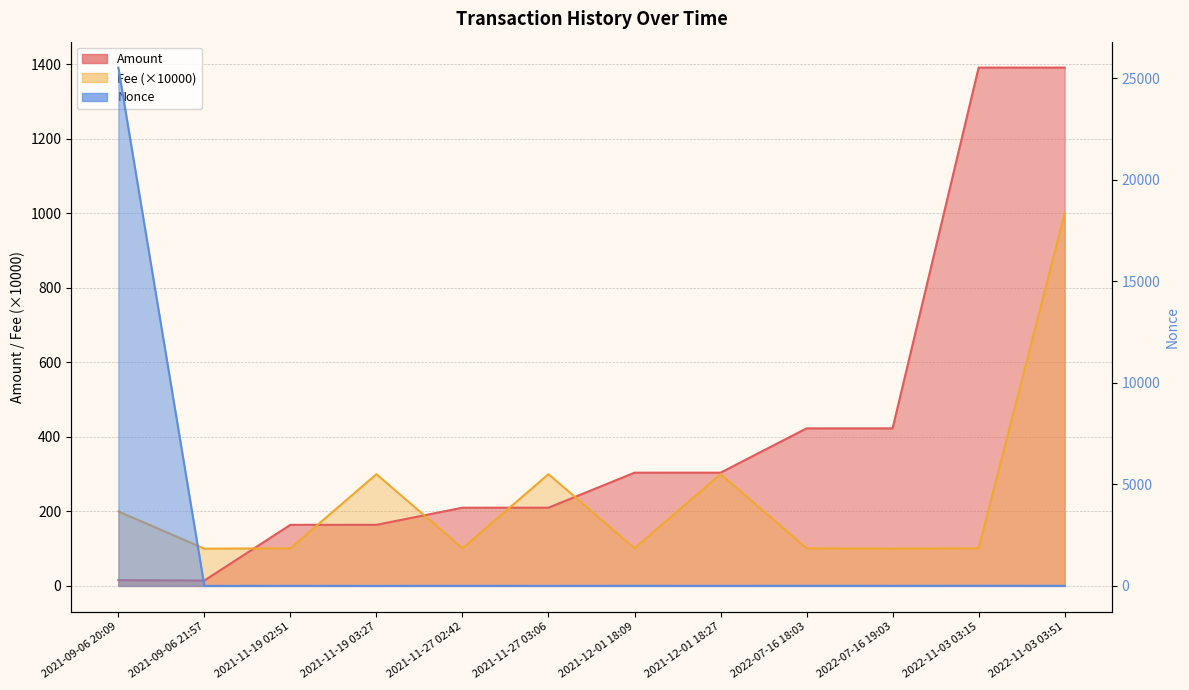

Rank the series at 2022-11-03 03:15 from highest to lowest value.

Amount, Fee, Nonce